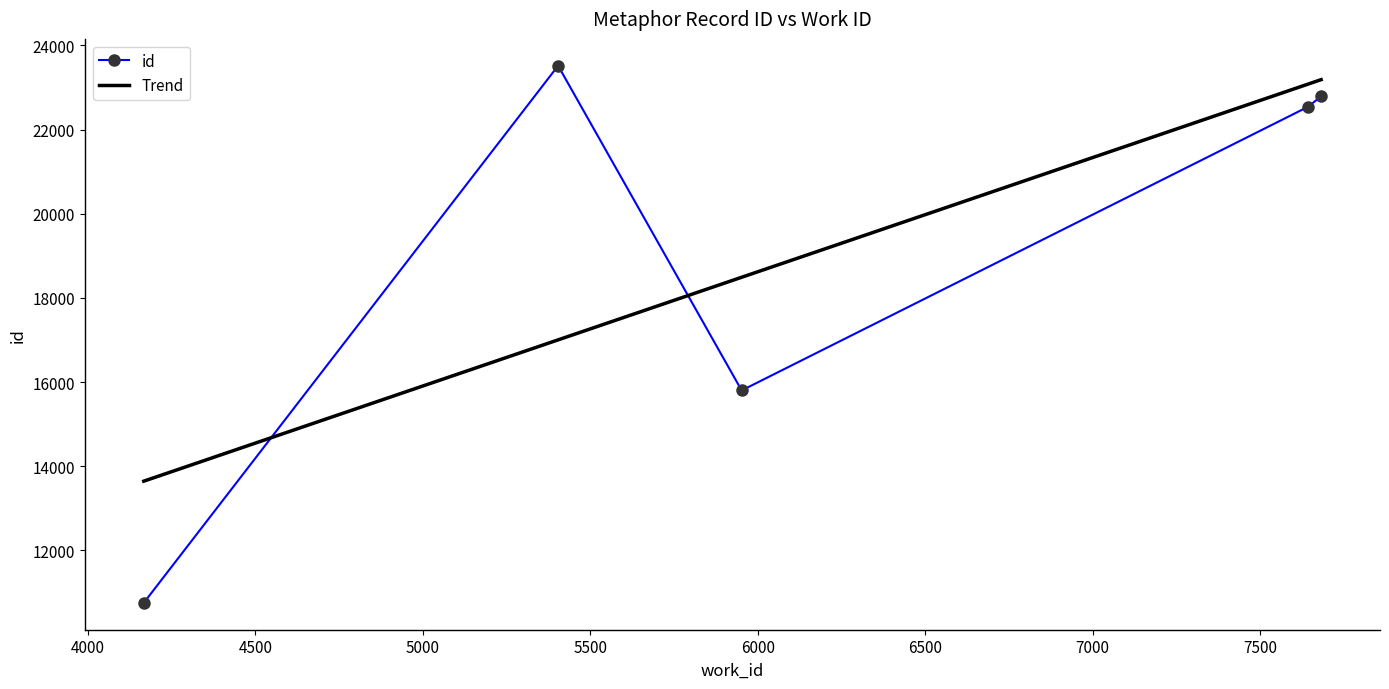

What is the highest value of the id series?

23517.0